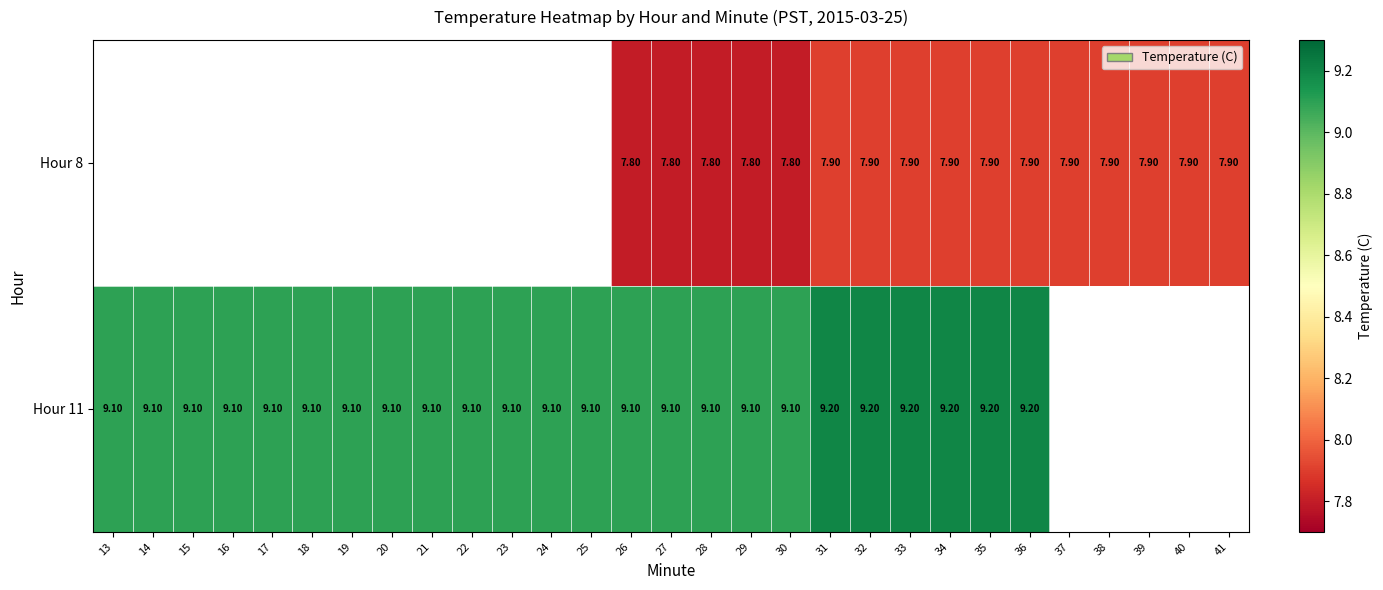

Which category has the lowest value across all series?

26